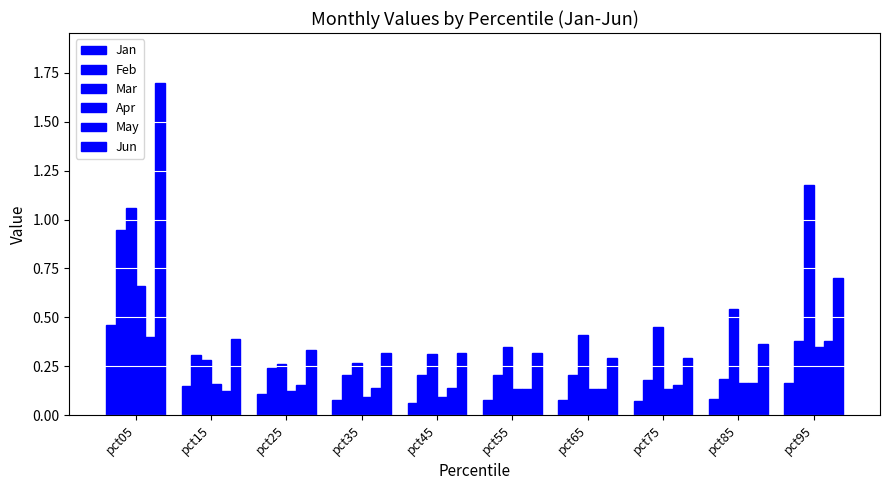

What is the value of the Apr bar at the 4th from the left?

0.1